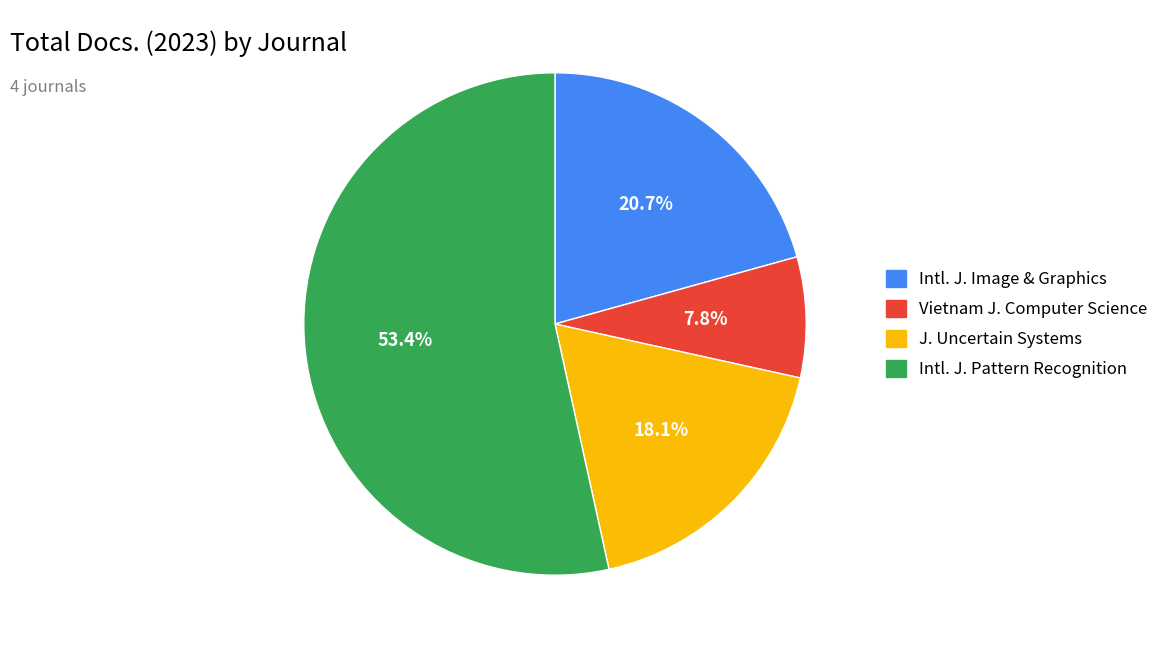

Is there any slice that represents more than half of the pie?

Yes